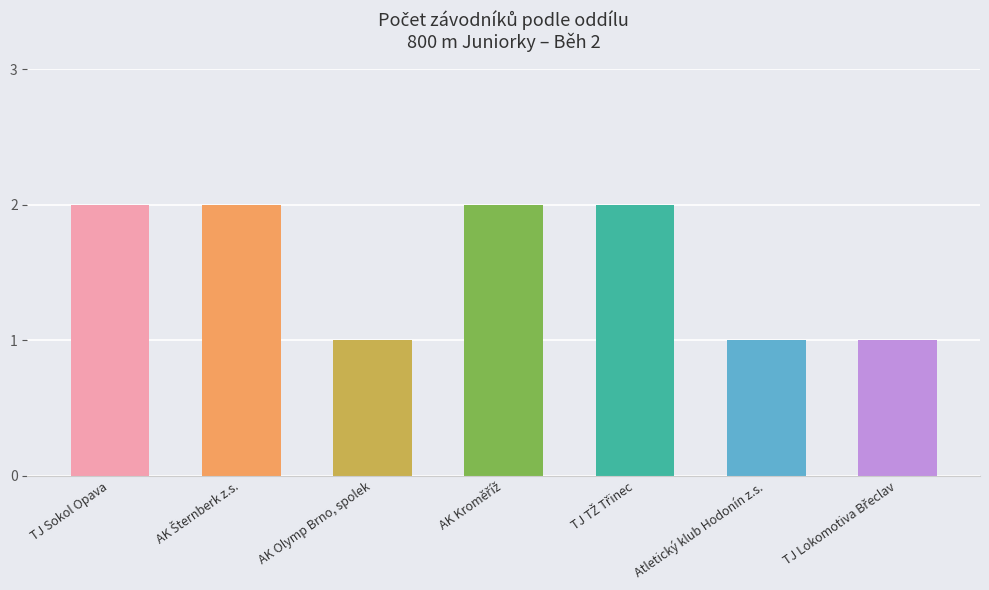

What is the difference between the second highest and second lowest values?

1